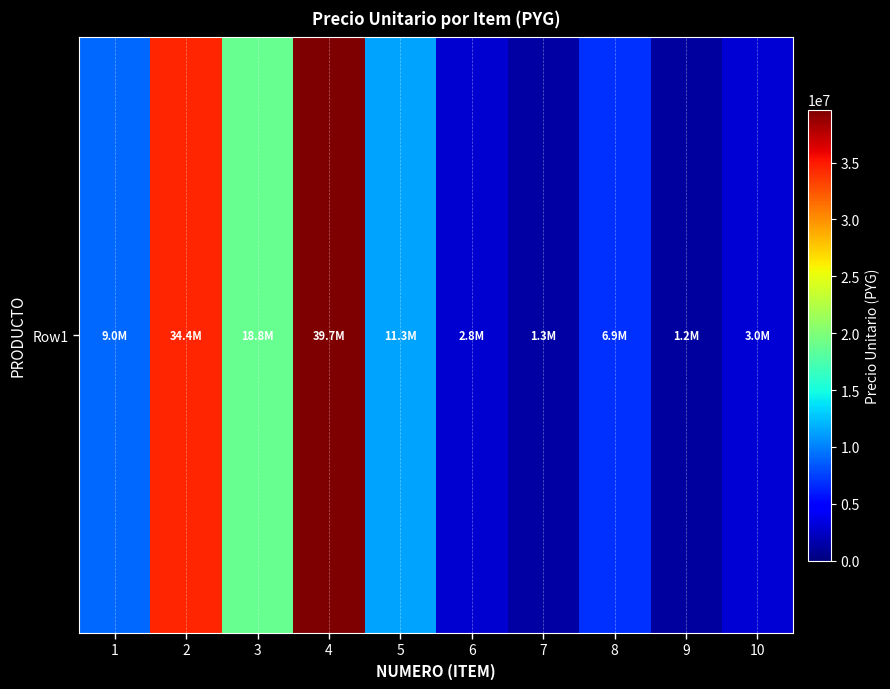

How many series are shown in this chart?

1